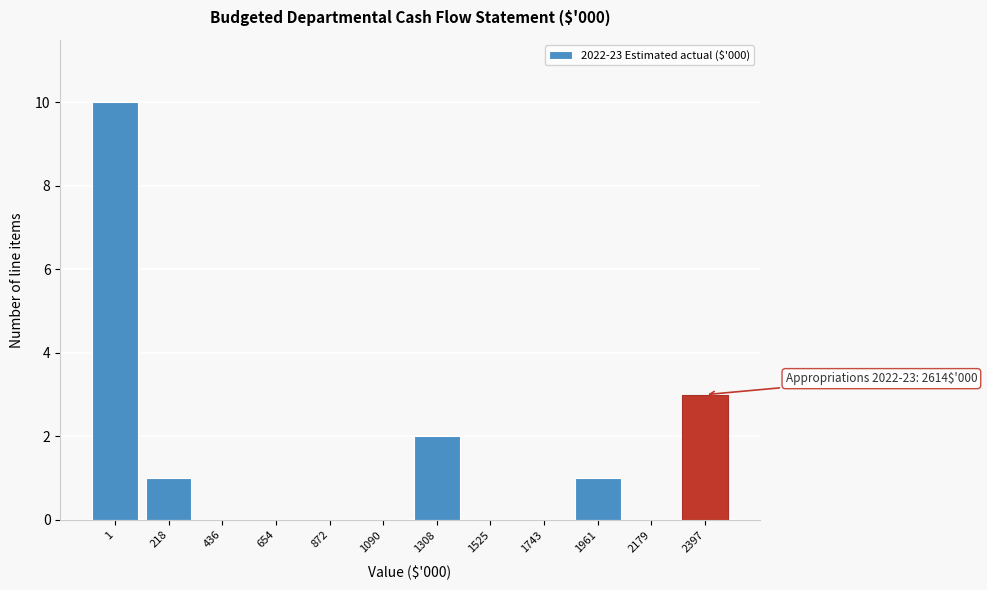

Reading left to right, extract all data points from this chart.

1=10	218=1	436=0	654=0	872=0	1090=0	1308=2	1525=0	1743=0	1961=1	2179=0	2397=3